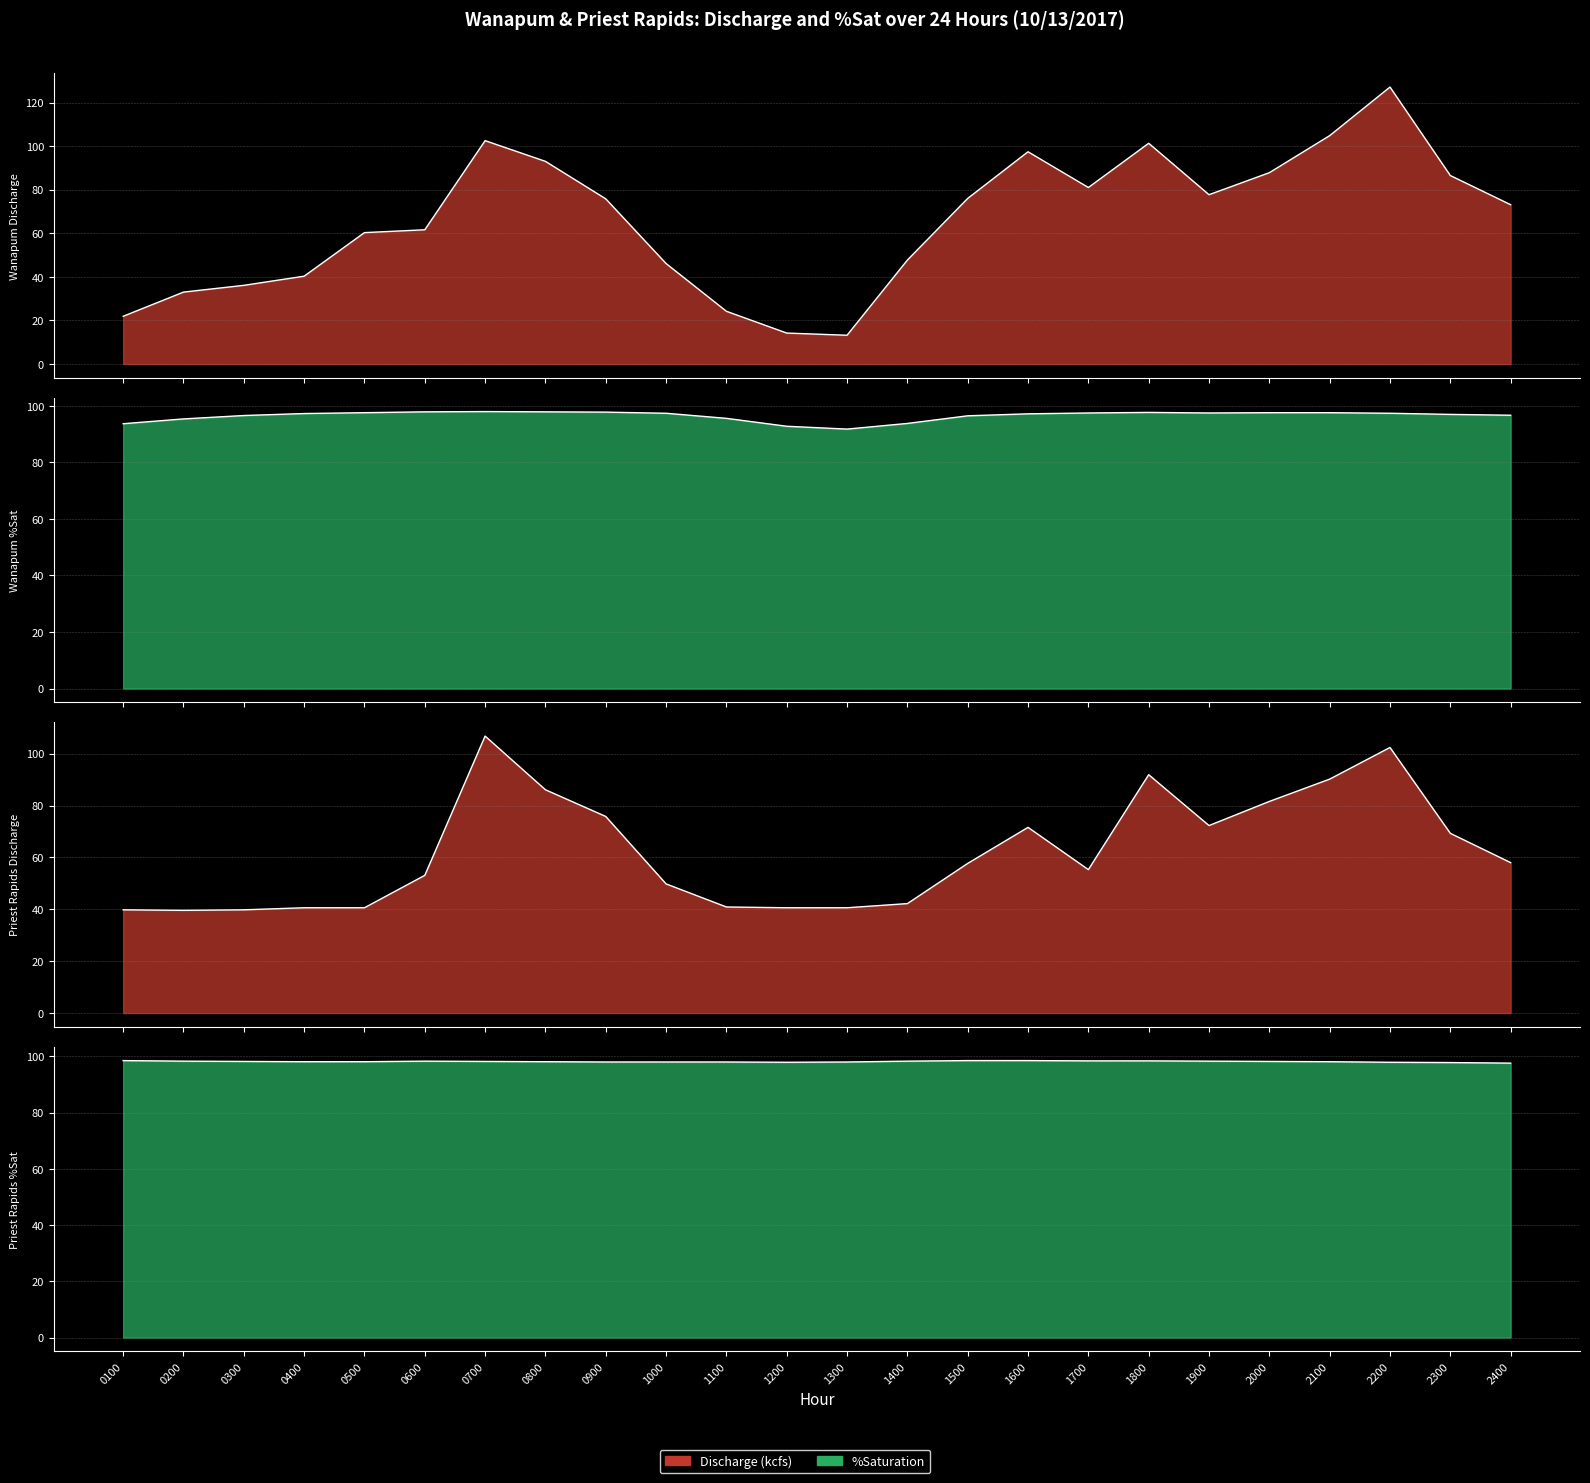

True or false: Wanapum Discharge (kcfs) has more than 1 interior local peaks.

True